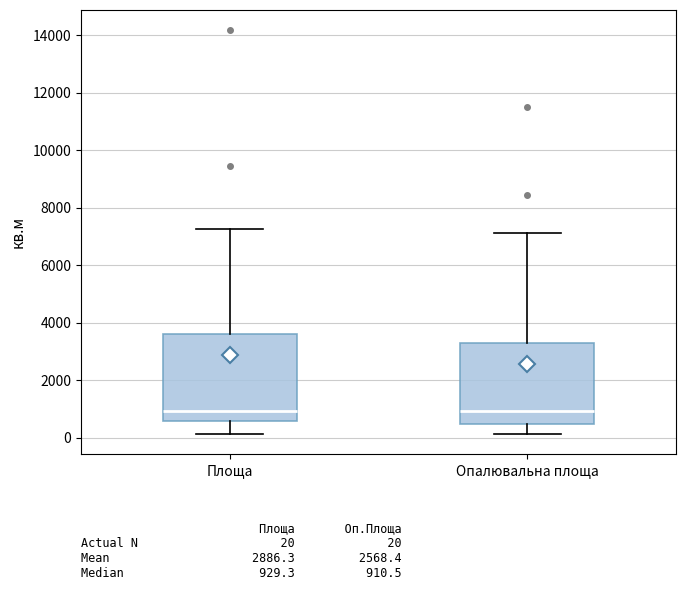

Reading left to right, read every box against the y-axis: the position of its median line, the range the box covers, and the ends of its whiskers. The values are not printed on the chart, so give them approximately, as read against the axis.

Площа: median 1000, box 600 to 3600, whiskers 200 to 7200
Опалювальна площа: median 1000, box 400 to 3200, whiskers 200 to 7200